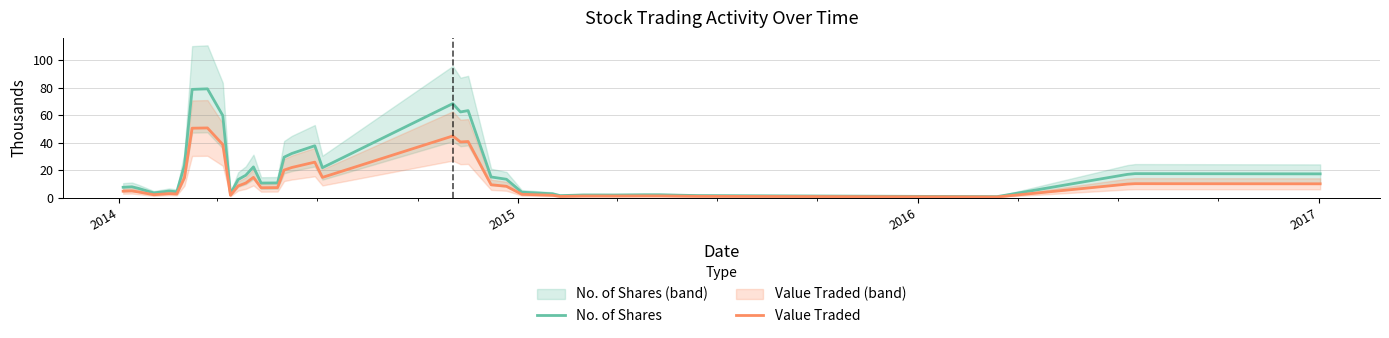

What is the highest value of the Value Traded series?

50.7